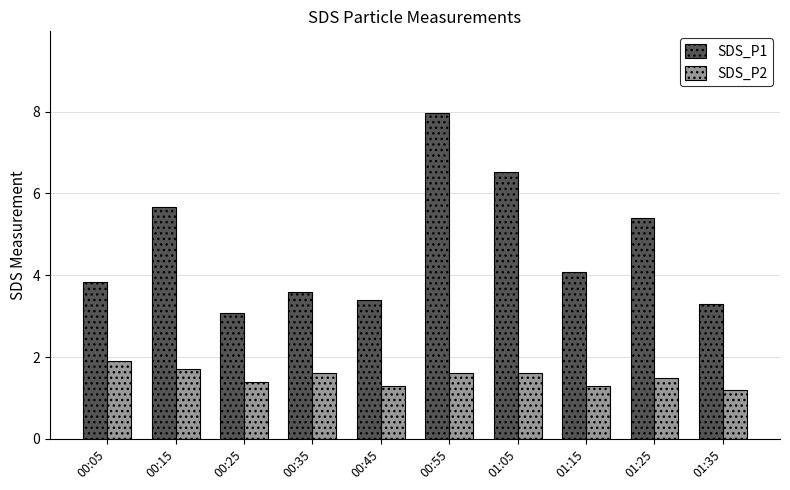

What is the average value of the SDS_P2 series?

1.5